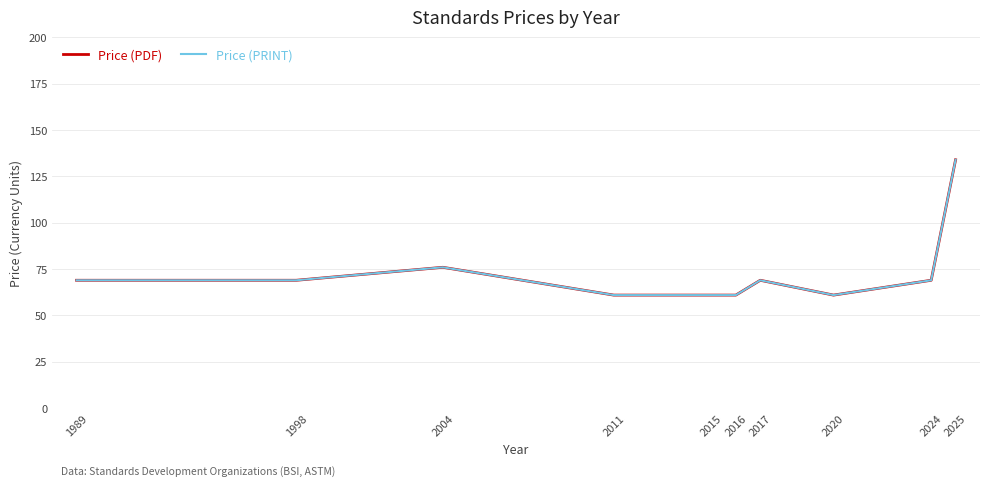

Does the chart display data point markers on the line(s)?

No